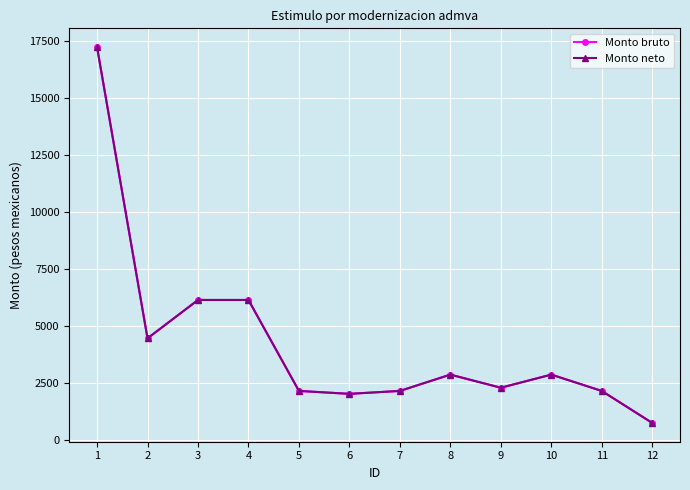

What is the difference between the Monto neto values at 4 and 10?

3274.4